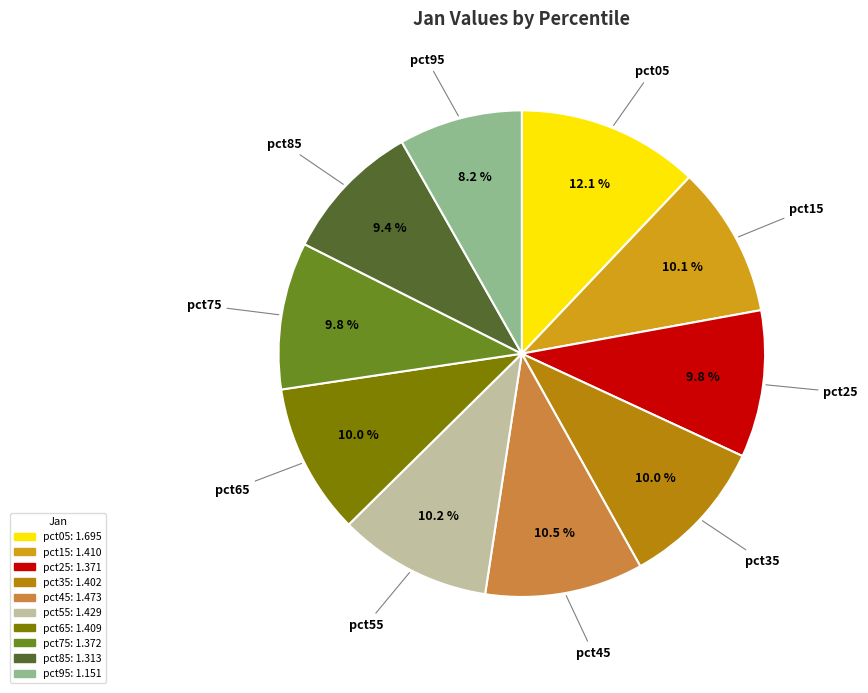

To the nearest percent, what percentage of the pie is pct95?

8%